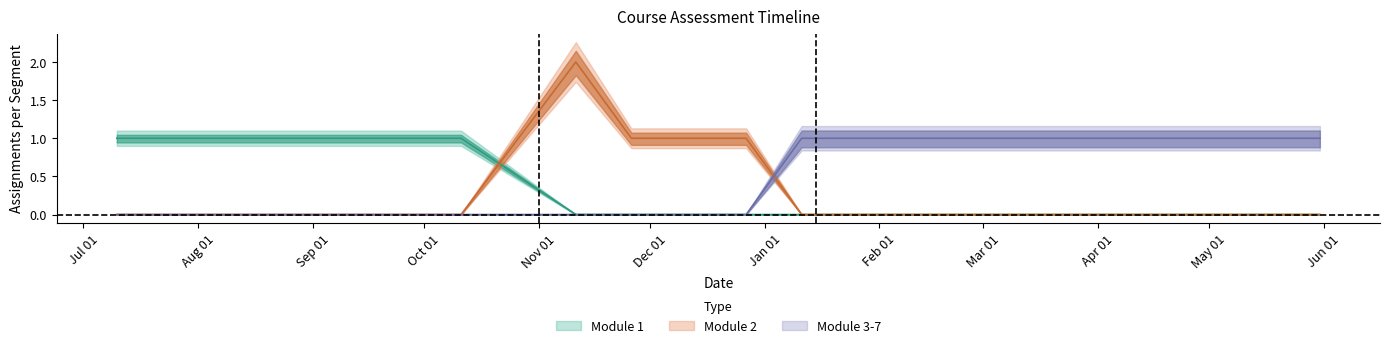

Between 2021-01-11 and 2021-01-27, which series saw the biggest shift?

Module 1